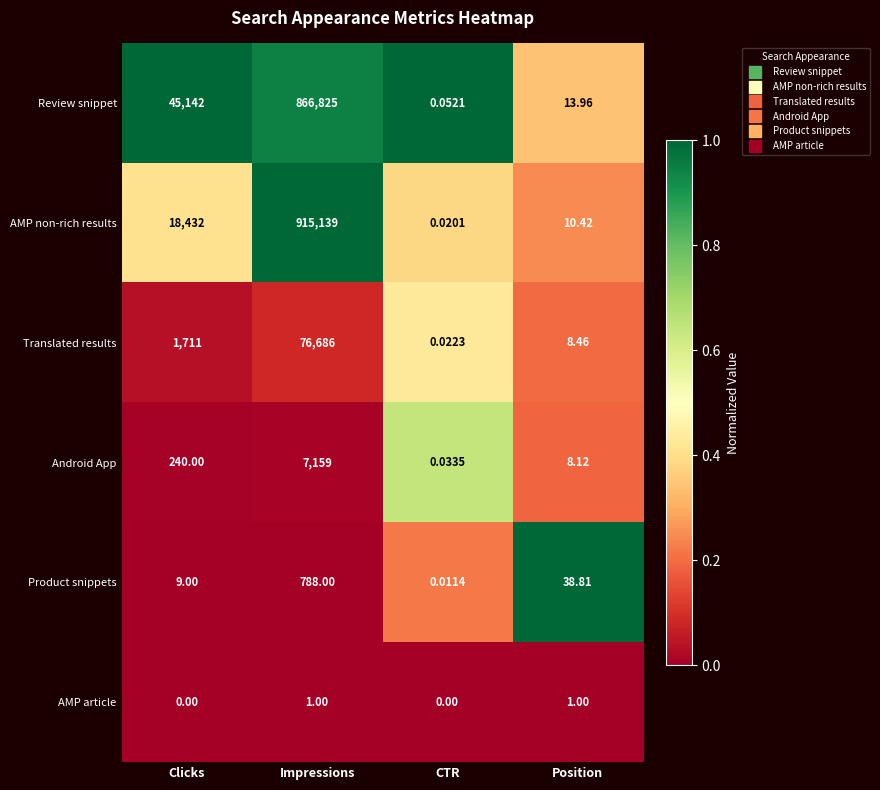

Where does the Product snippets series first go above 38?

Impressions